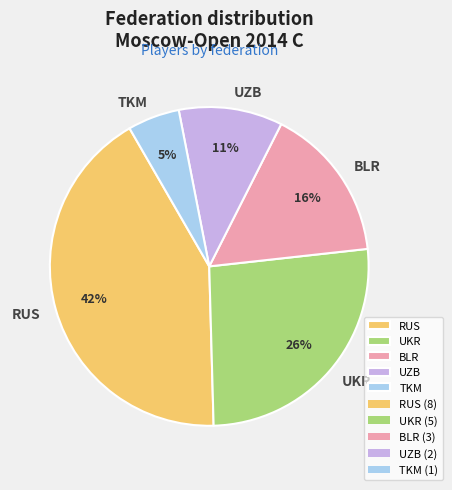

What percentage is the RUS slice, to the nearest percent?

42%